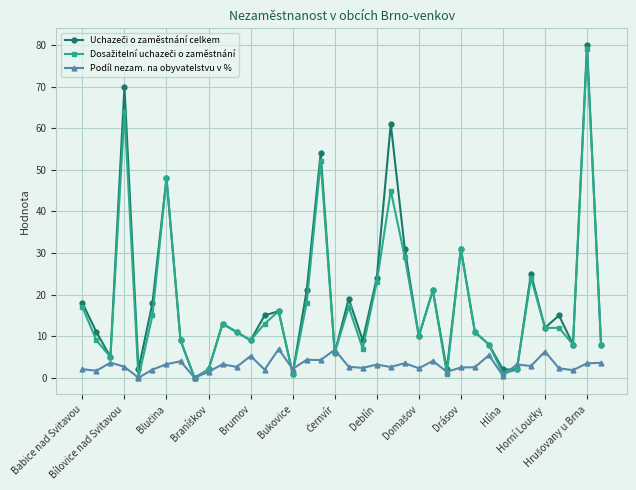

At how many categories does at least one series exceed 30?

7